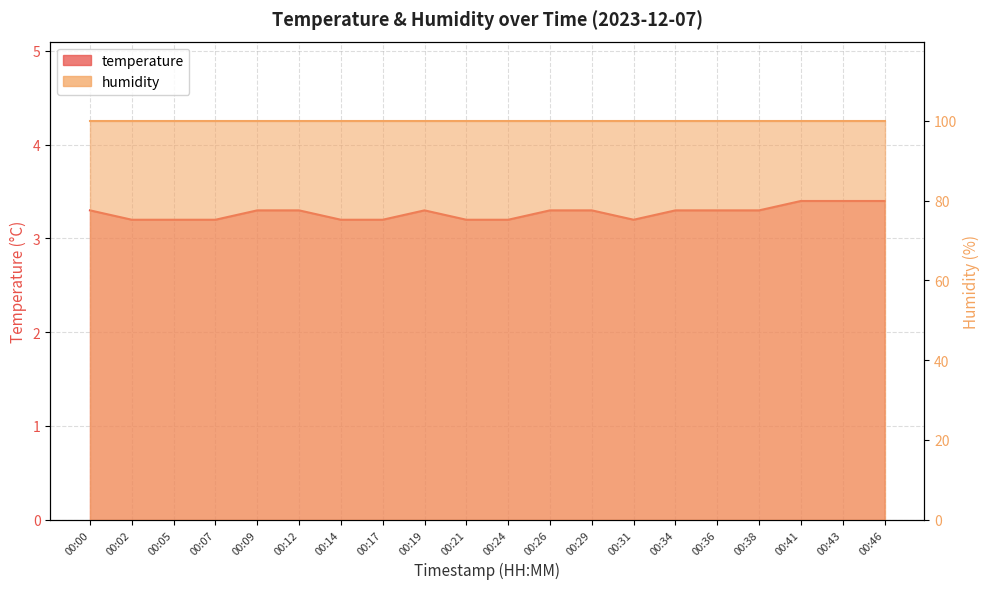

What is the ratio of the value at 00:21 to the value at 00:29?

1.0